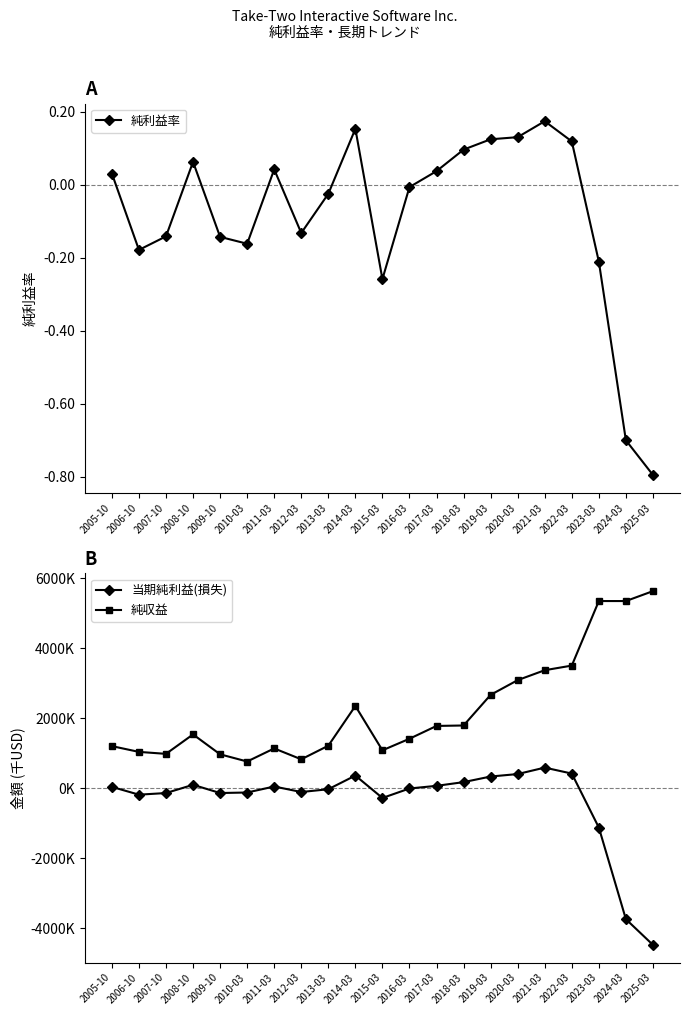

What is the difference between the second highest and second lowest values in the 当期純利益(損失) series?

4162222.0